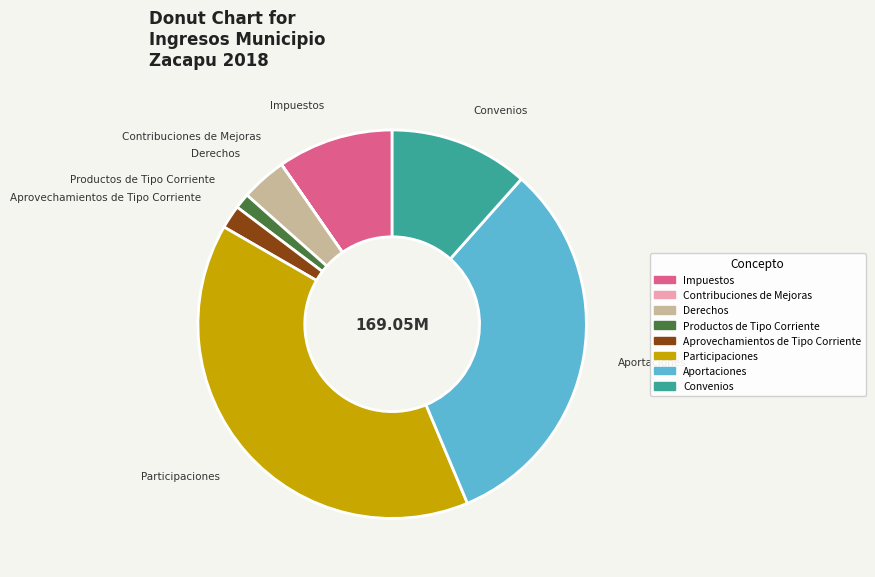

The Aprovechamientos de Tipo Corriente slice represents 2% of the pie. True or false?

True